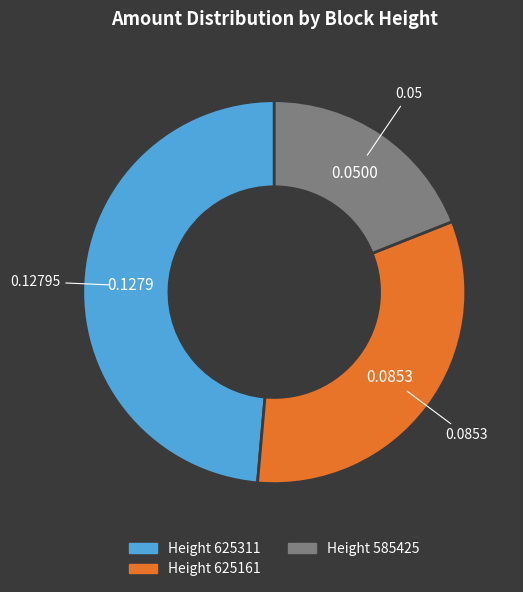

Does any single category account for the majority?

No